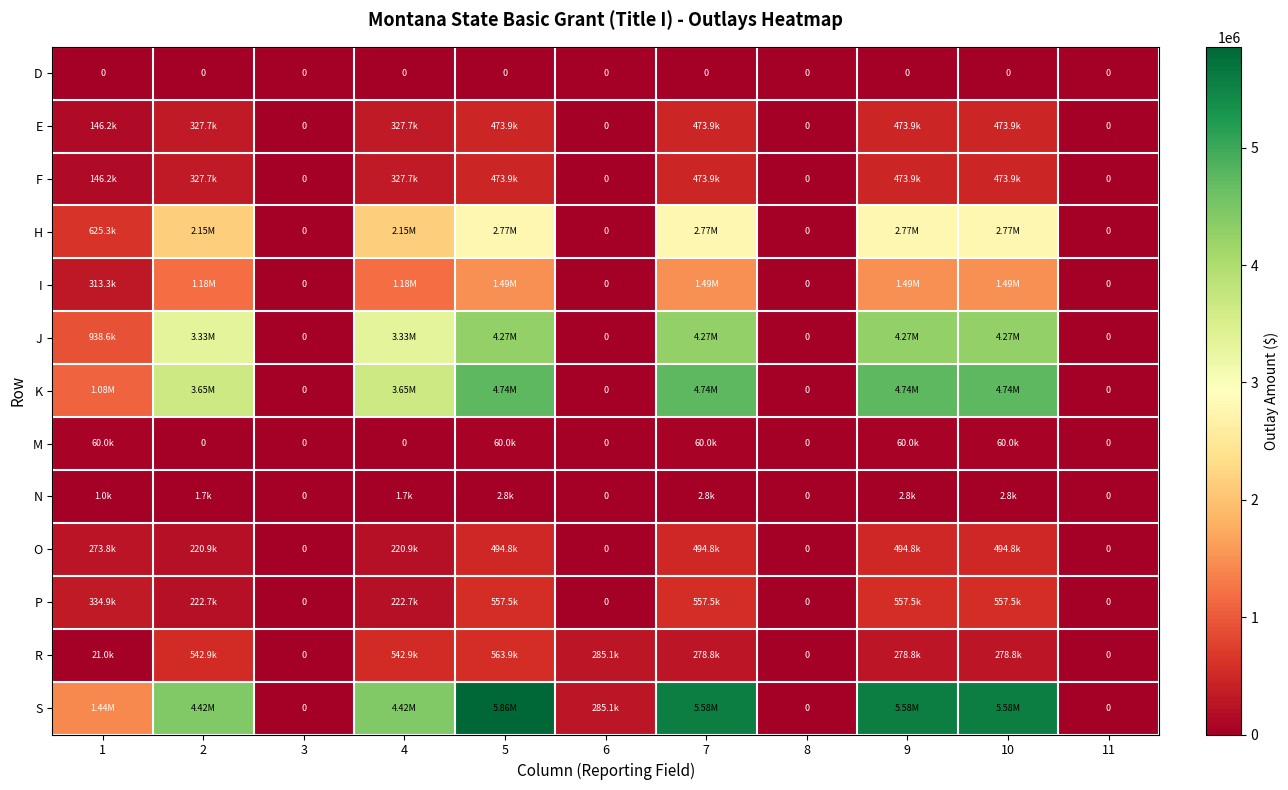

Is it true that O equals 494761.6 at 5?

True